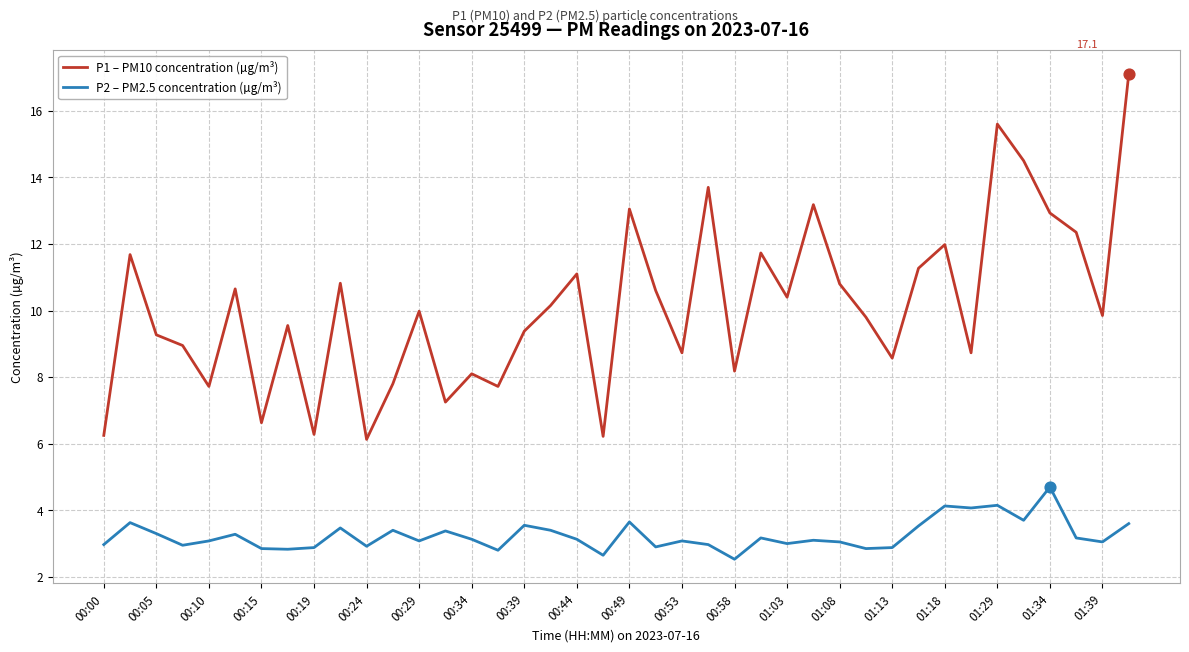

What is the minimum value for P2 – PM2.5 concentration (µg/m³)?

2.5